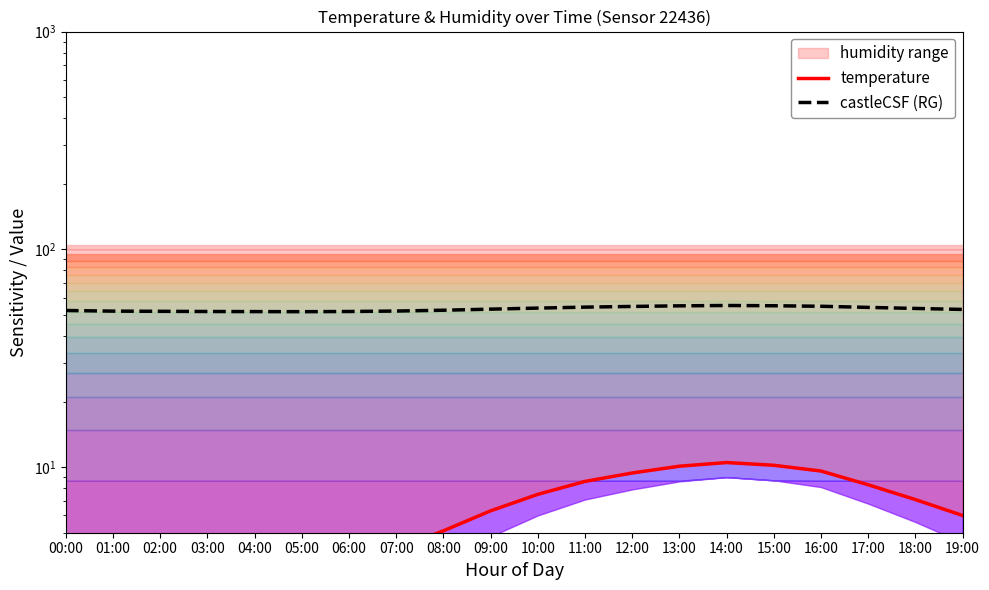

How many data points in castleCSF (RG) are above 53?

10